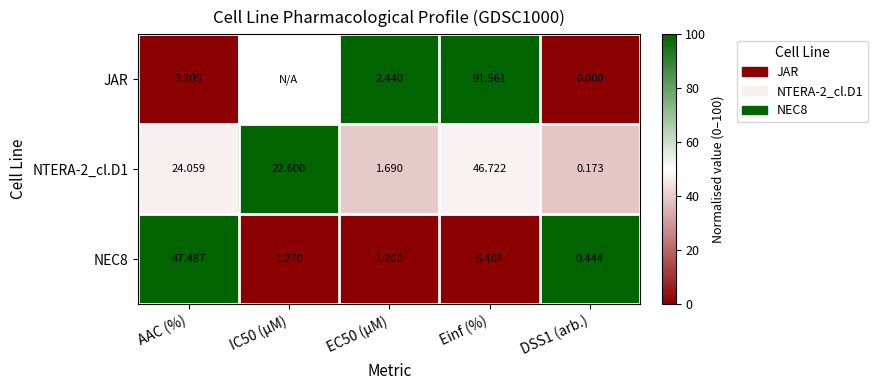

At which label does NTERA-2_cl.D1 first exceed 22?

AAC (%)